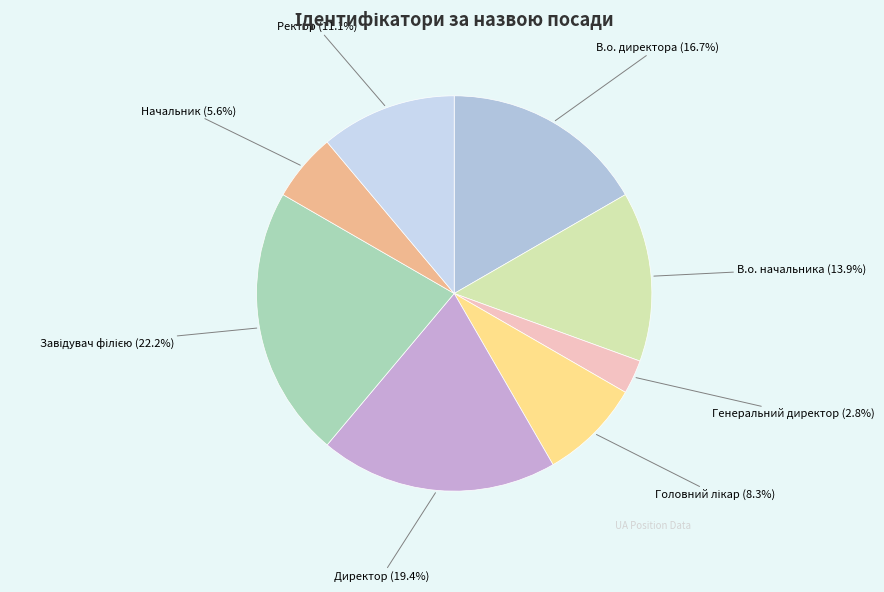

What portion of the pie excludes Ректор (11.1%)?

88.9%